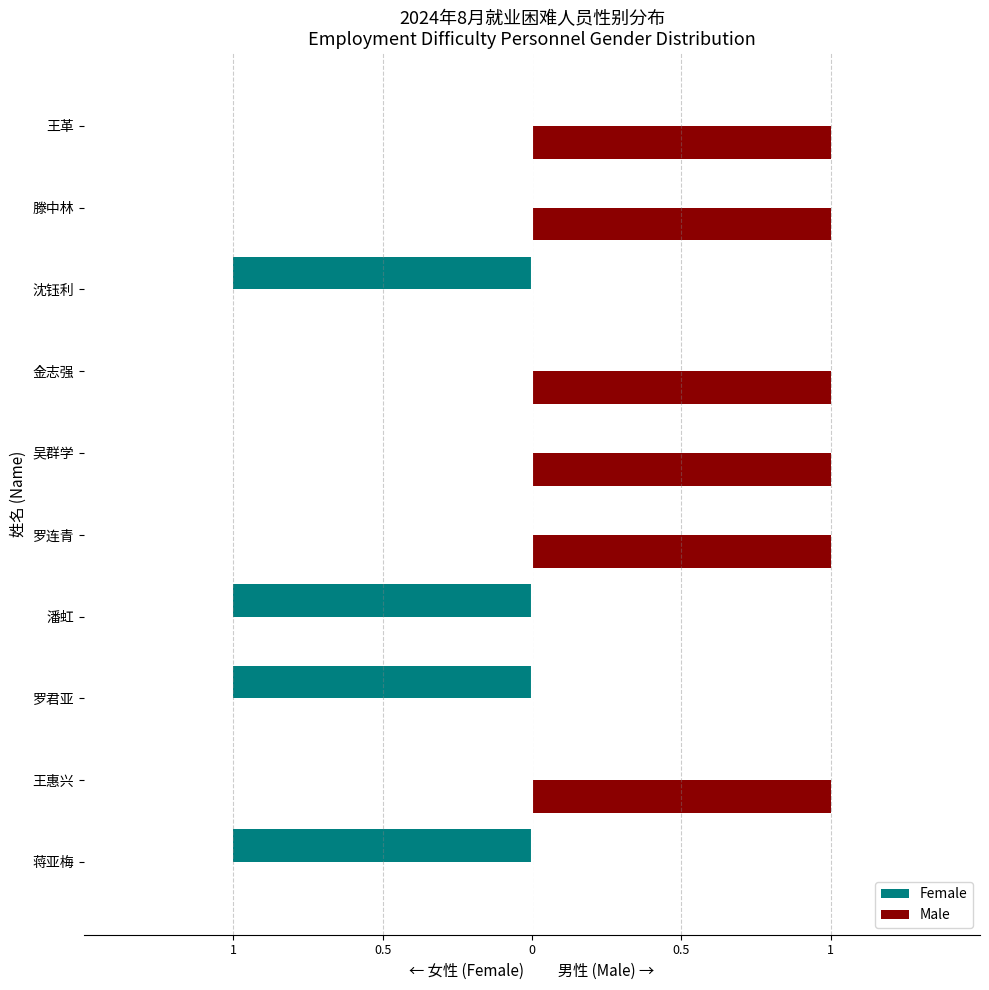

What are all the series names shown in the legend?

Female, Male